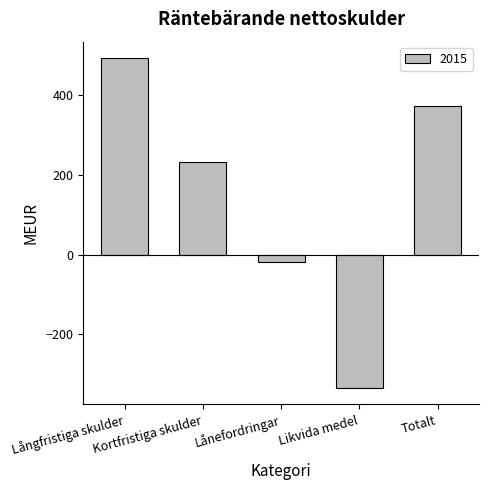

What is the change in value from Lånefordringar to Totalt?

+390